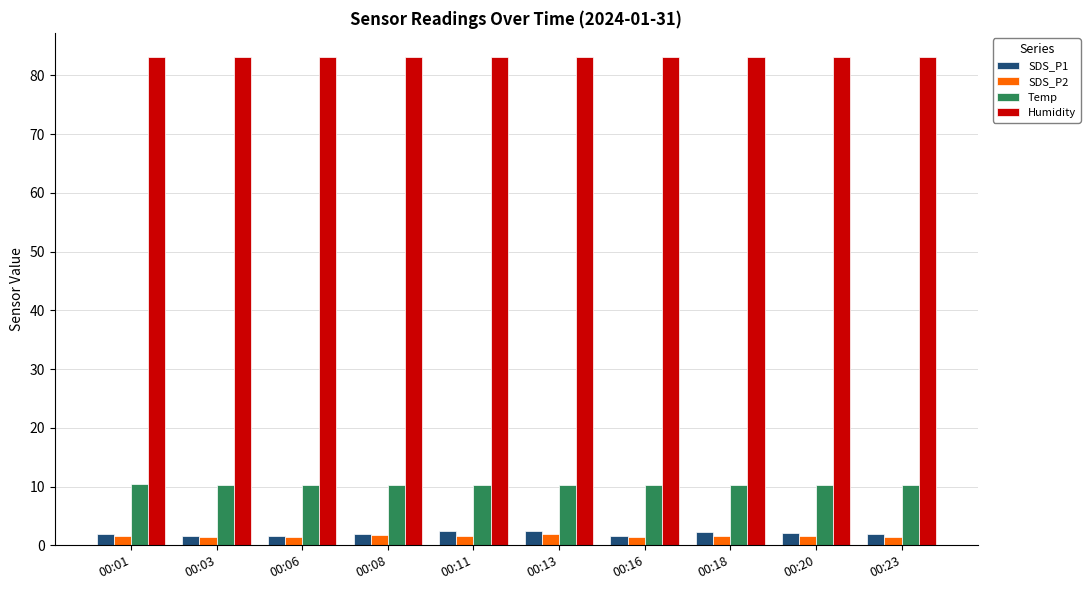

Is it true that Temp equals 10.3 at 00:16?

True